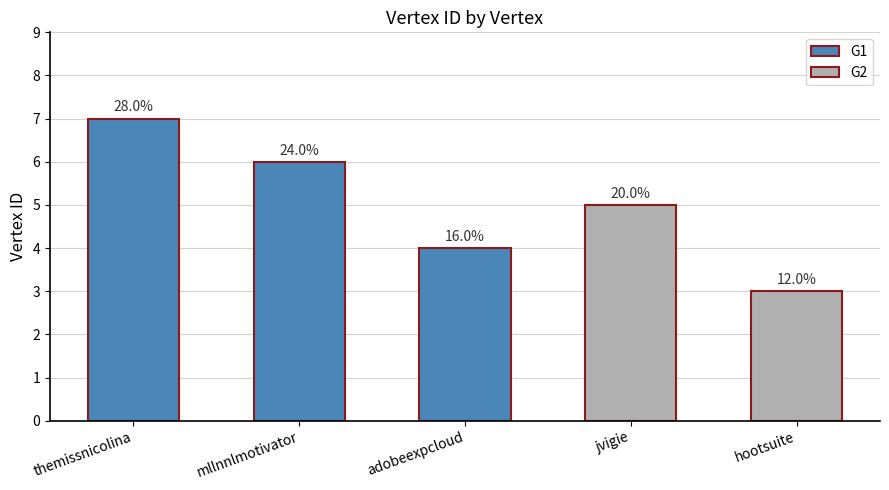

Does the chart contain any negative values?

No